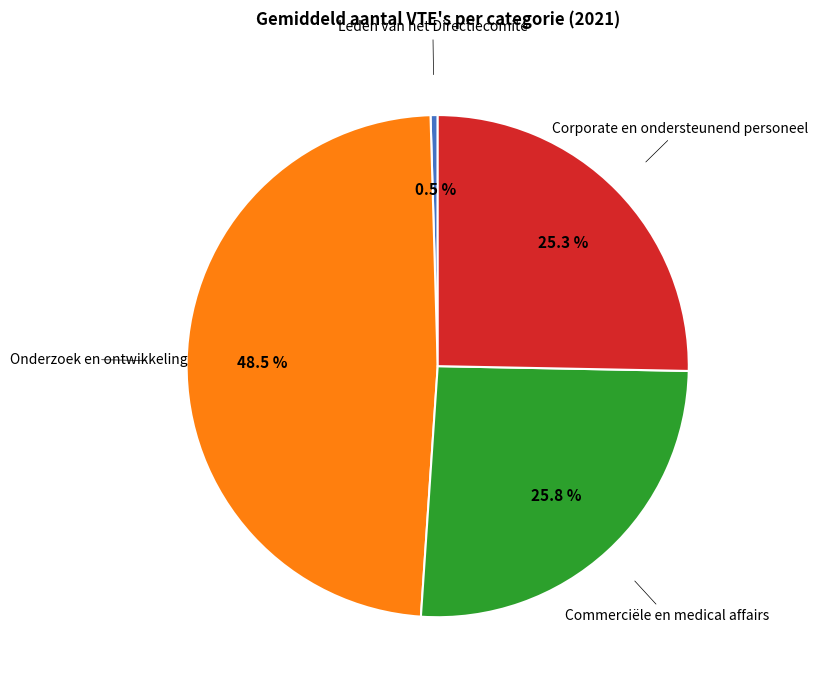

Is there a majority slice in this chart?

No